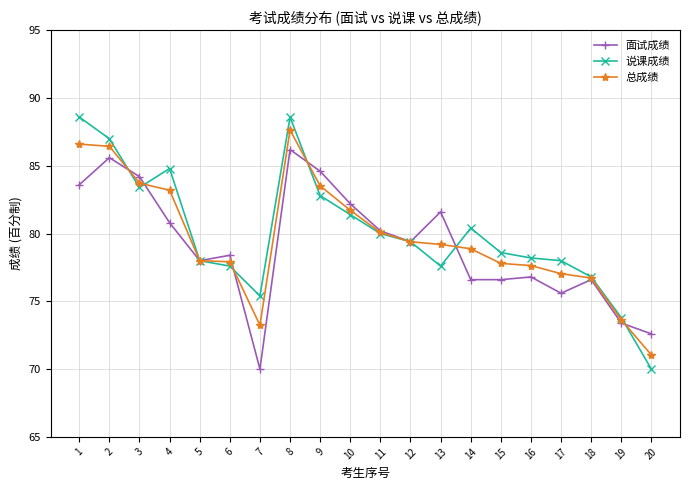

Read the 总成绩 value at 4.

83.2